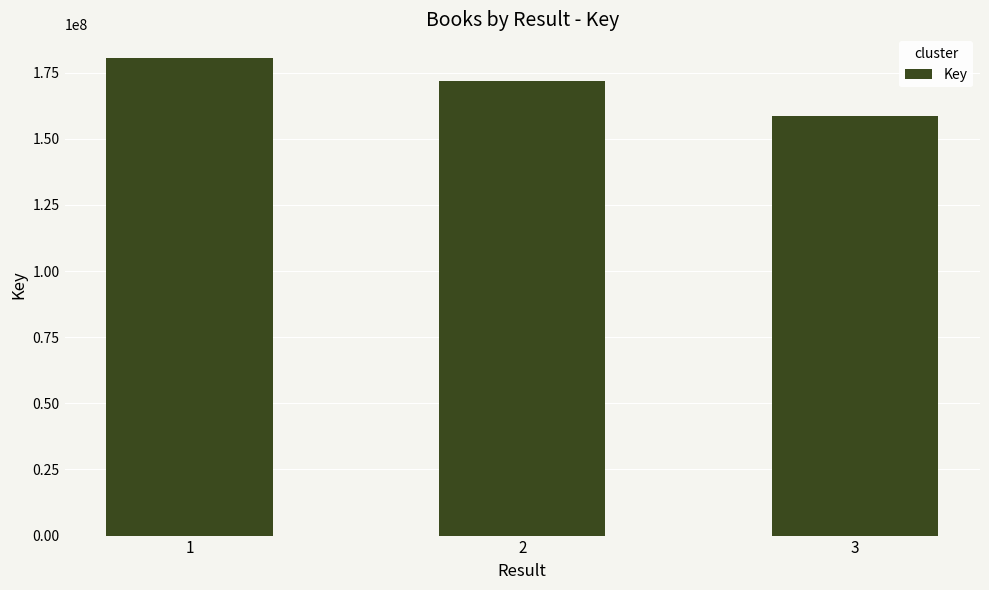

Count the number of data series in this chart.

1